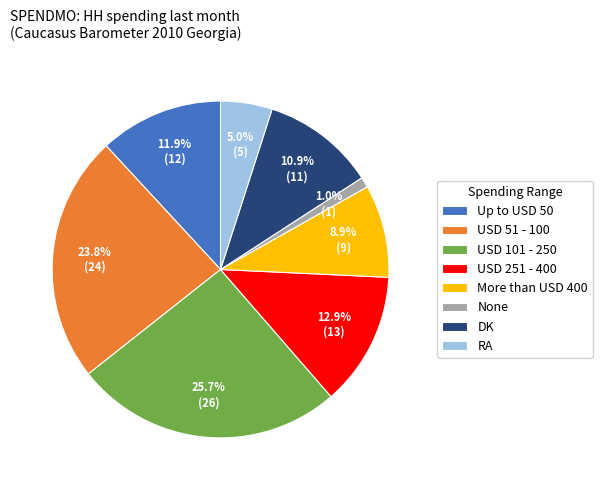

The DK slice represents 1% of the pie. True or false?

False